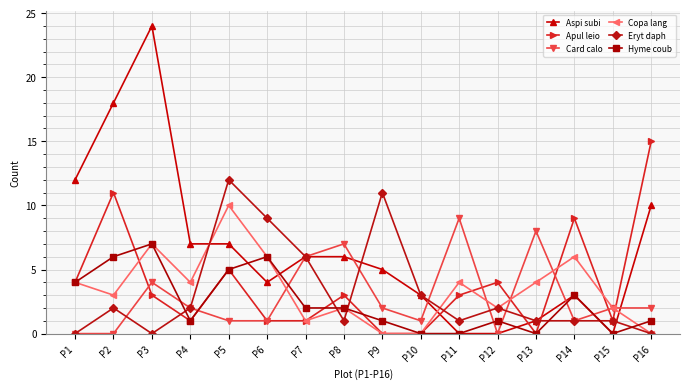

Where is the first local maximum for Hyme coub?

P3